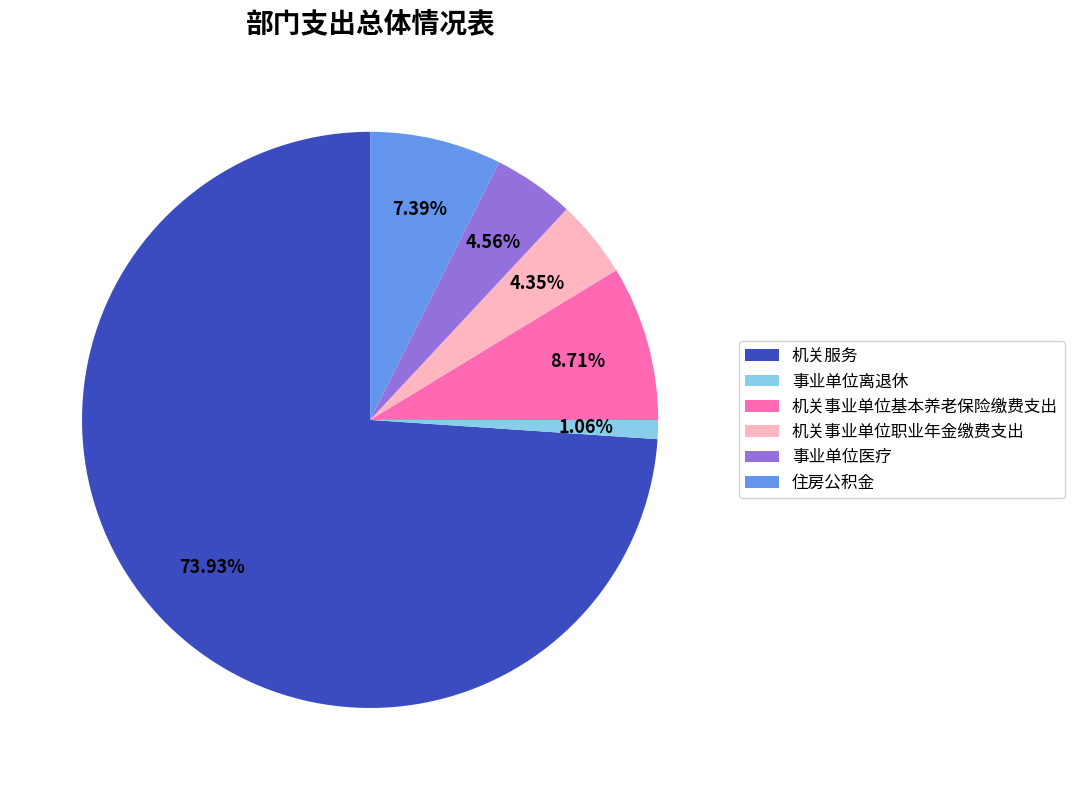

What percentage is the 事业单位医疗 slice, to the nearest percent?

5%